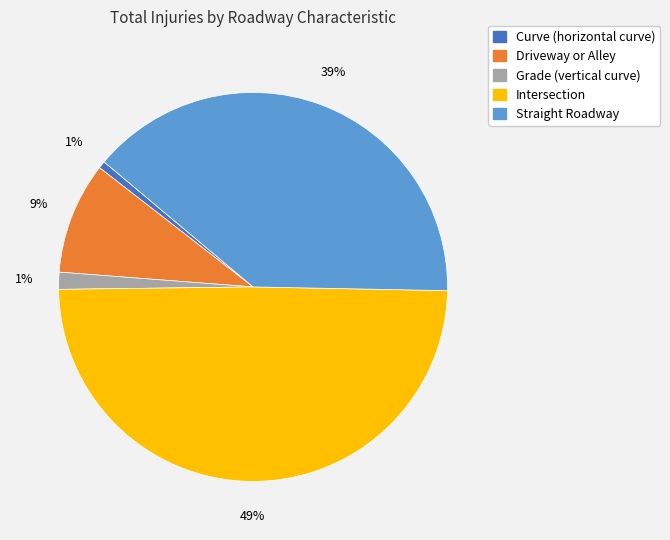

To the nearest percent, what is the average slice percentage?

20%